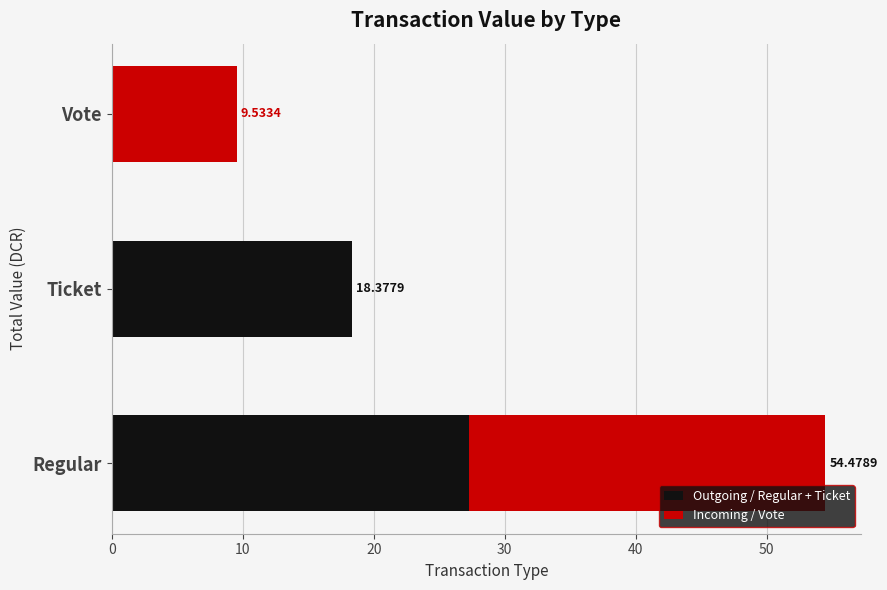

How many series are shown in this chart?

2